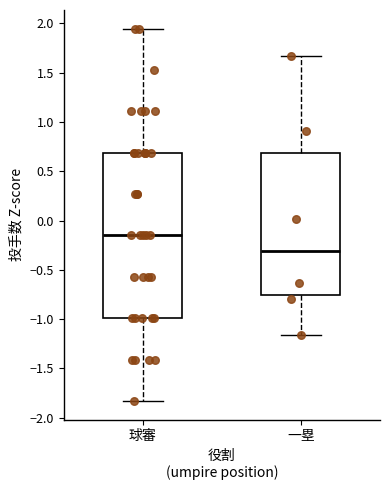

Where is the lower edge of the box for 球審 on the y-axis? The values are not printed on the chart, so give them approximately, as read against the axis.

-1.00